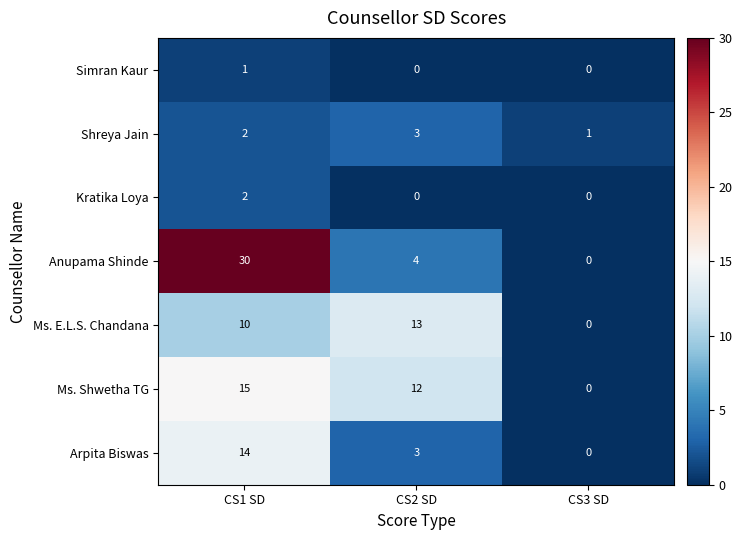

The Shreya Jain series shows 1 at CS1 SD. True or false?

False